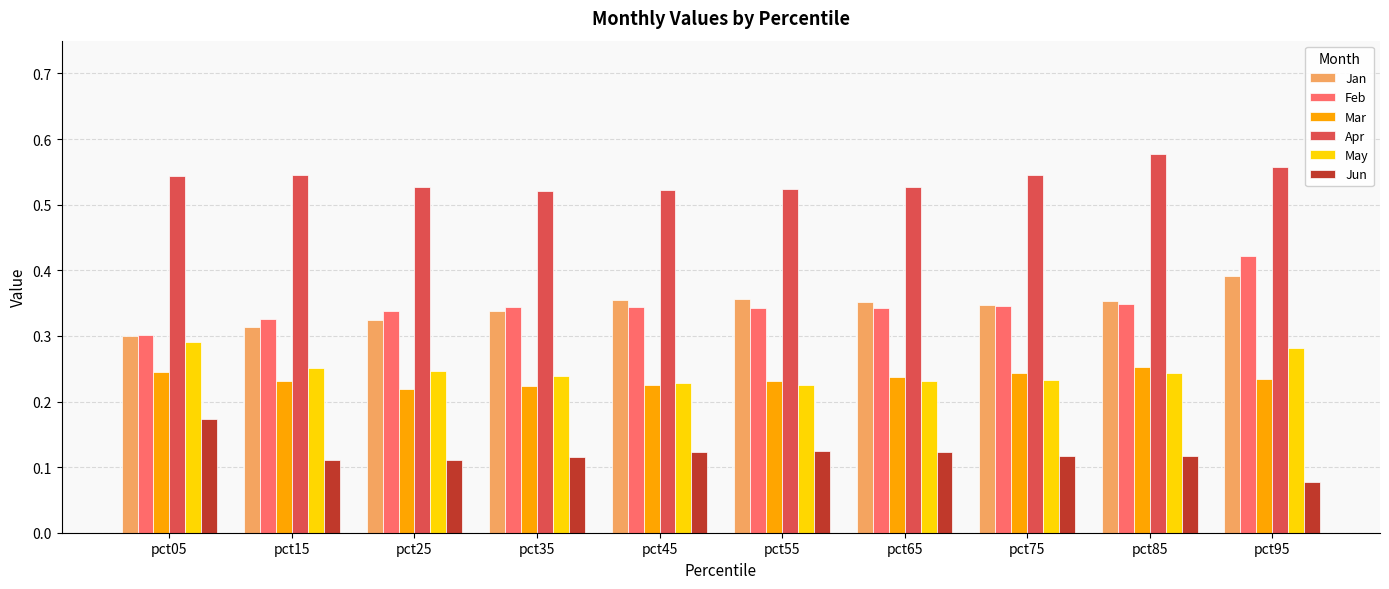

How many Mar values are between 0 and 1?

10